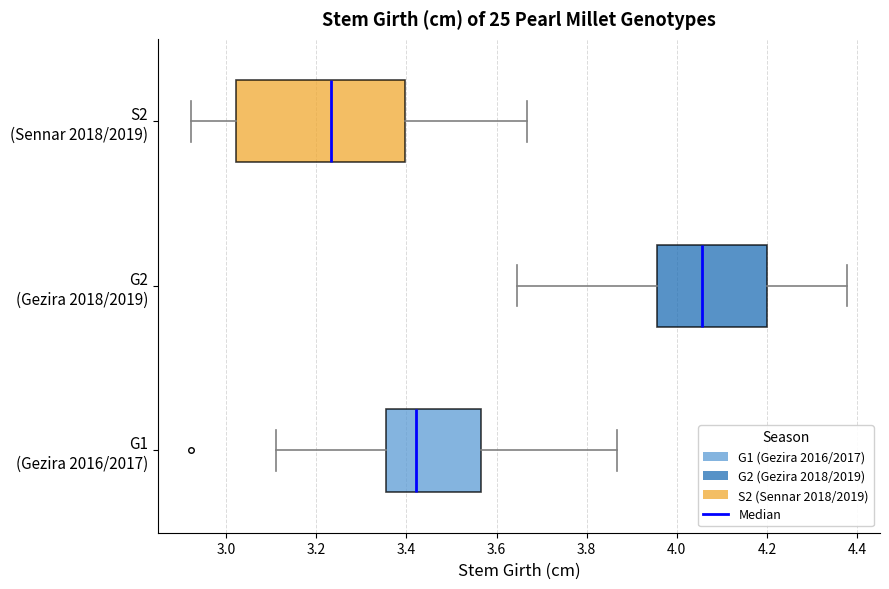

Which box has the furthest to the right median line?

G2 (Gezira 2018/2019)